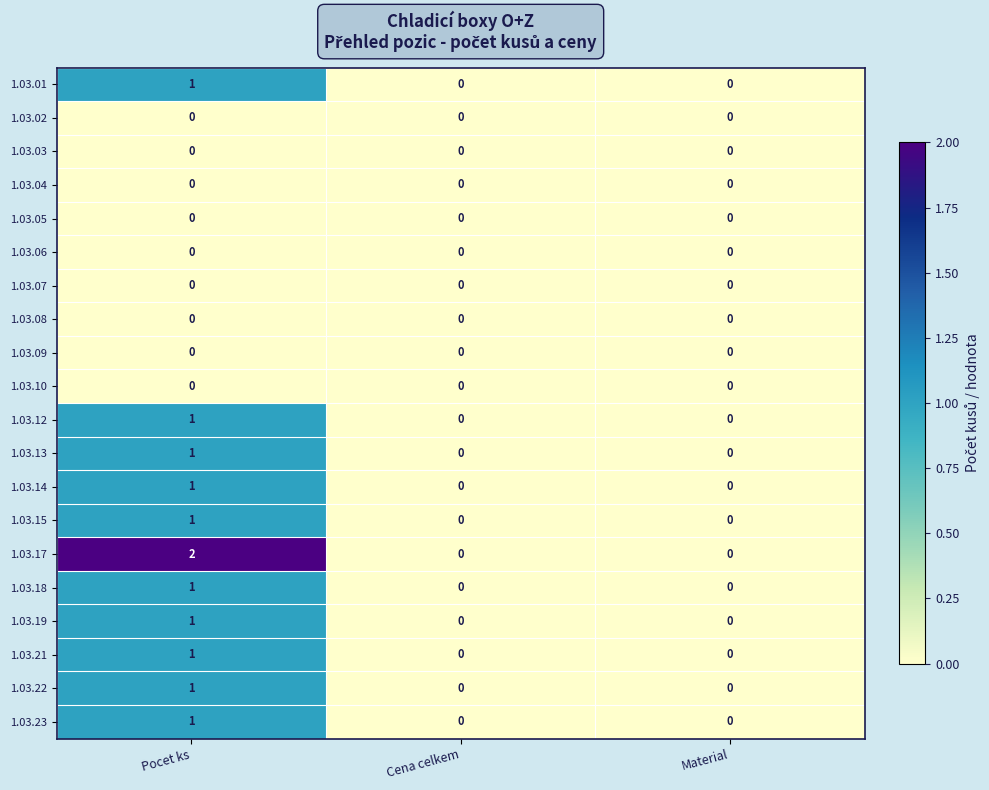

Which series has the largest total across all categories?

1.03.17